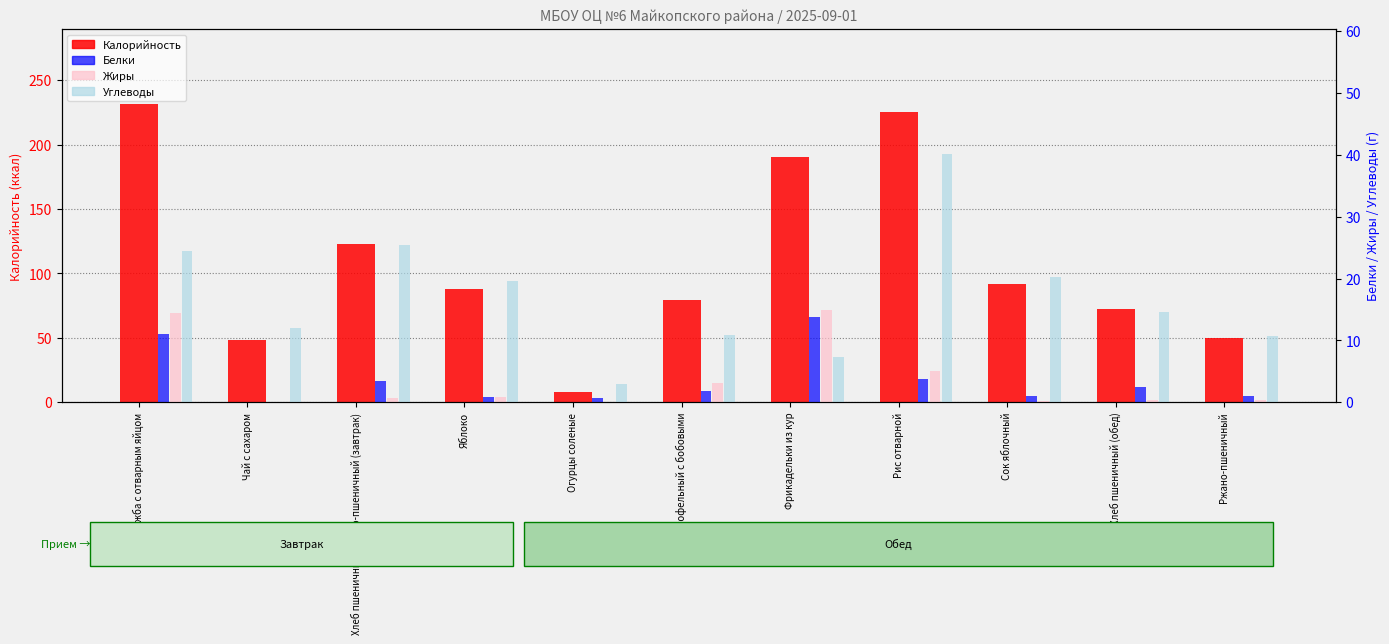

List the labels in order of Жиры value, largest first.

Фрикадельки из кур, Каша Дружба с отварным яйцом, Рис отварной, Суп картофельный с бобовыми, Яблоко, Хлеб пшеничный/ржано-пшеничный (завтрак), Ржано-пшеничный, Хлеб пшеничный (обед), Сок яблочный, Огурцы соленые, Чай с сахаром